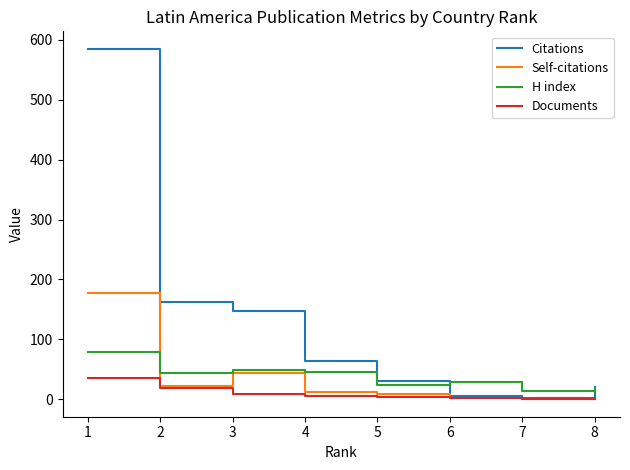

What is the maximum value shown in the chart?

585